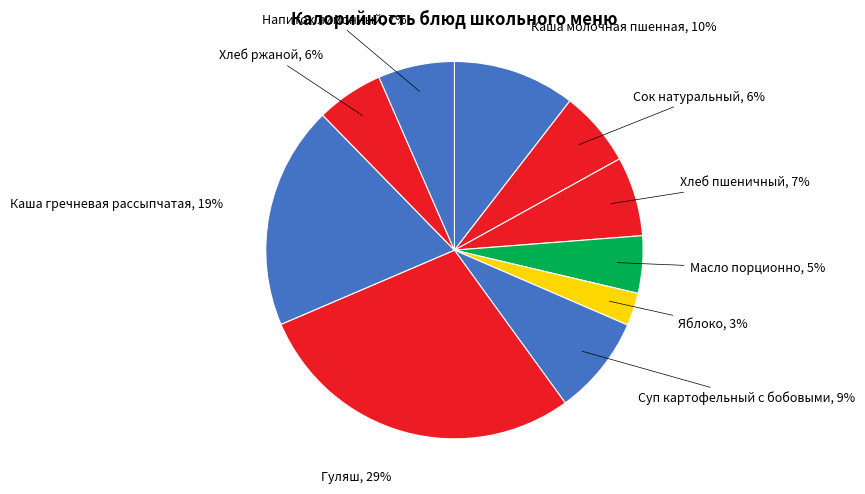

To the nearest percent, what is the average slice percentage?

10%